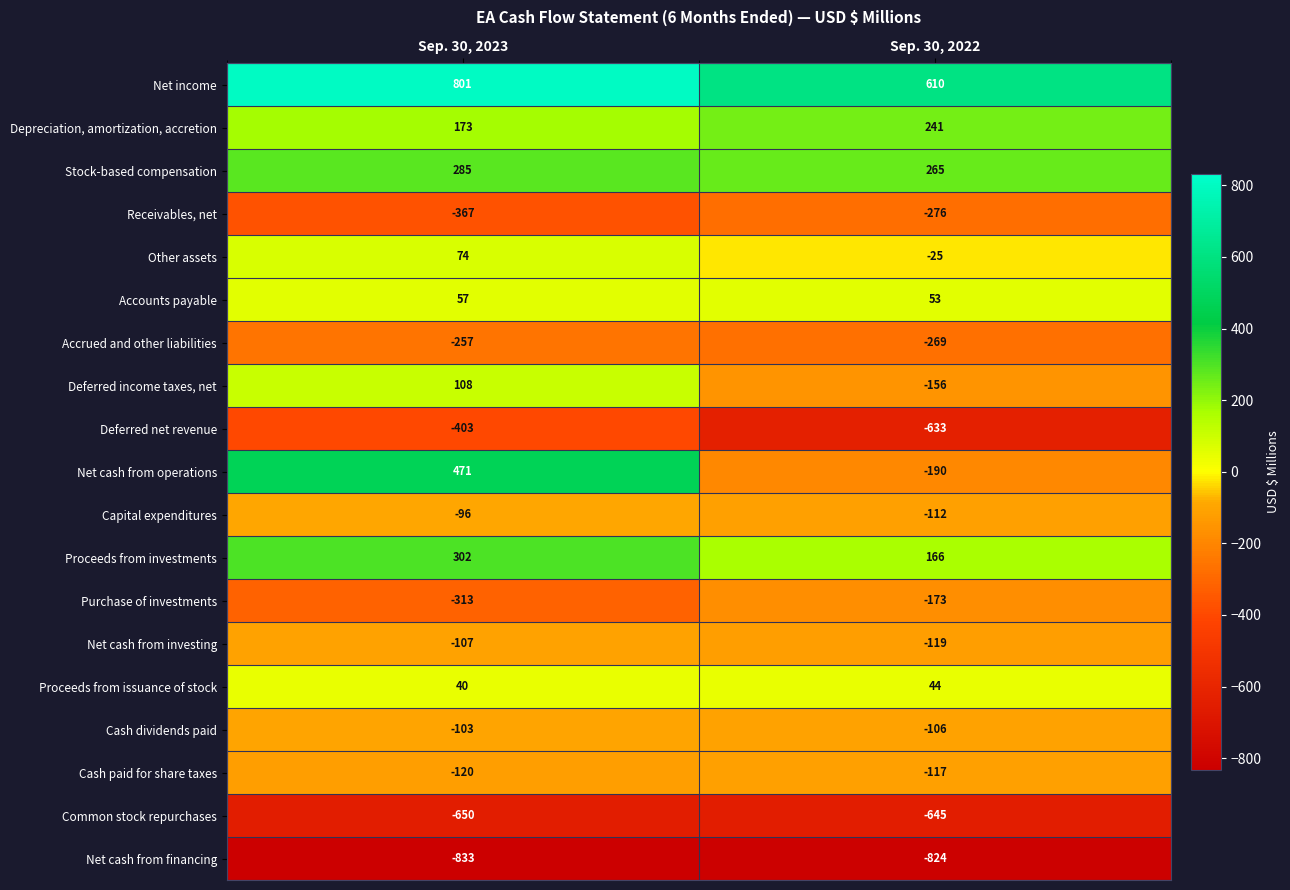

At Sep. 30, 2022, list the series in order from smallest to largest.

Net cash from financing, Common stock repurchases, Deferred net revenue, Receivables, net, Accrued and other liabilities, Net cash from operations, Purchase of investments, Deferred income taxes, net, Net cash from investing, Cash paid for share taxes, Capital expenditures, Cash dividends paid, Other assets, Proceeds from issuance of stock, Accounts payable, Proceeds from investments, Depreciation, amortization, accretion, Stock-based compensation, Net income